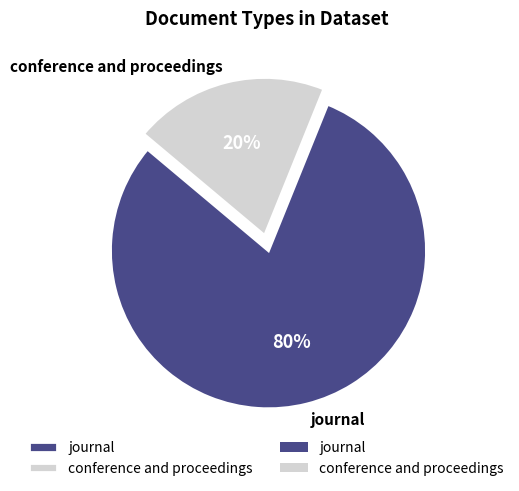

To the nearest percent, what is the difference between the largest and smallest slice percentages?

60%